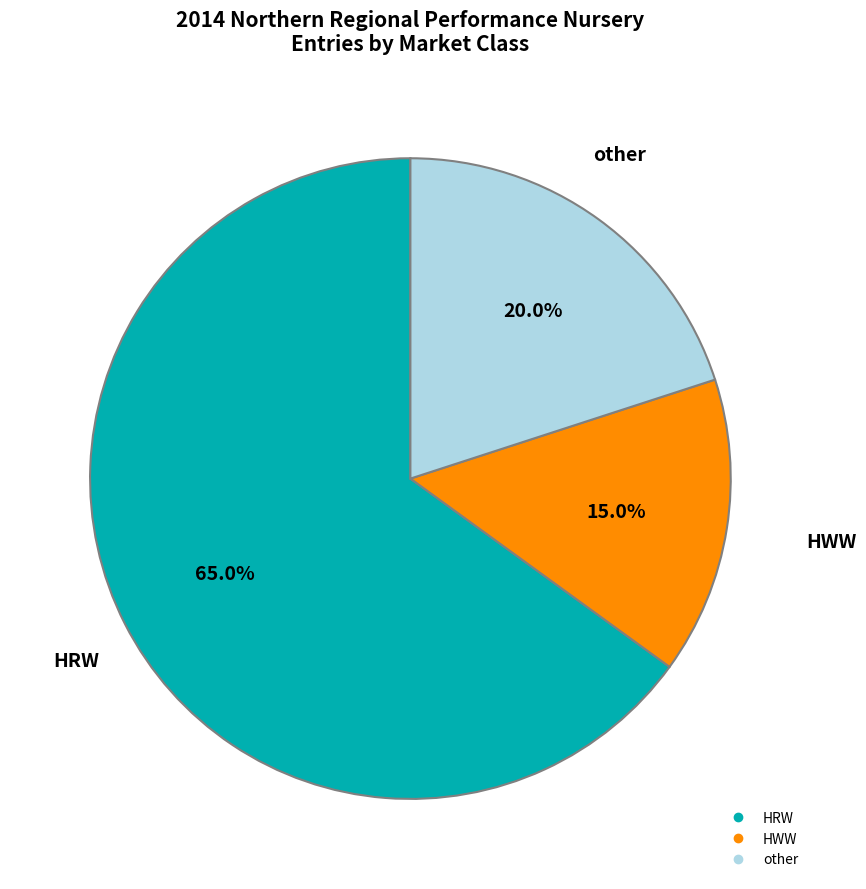

Which slice is the largest?

HRW